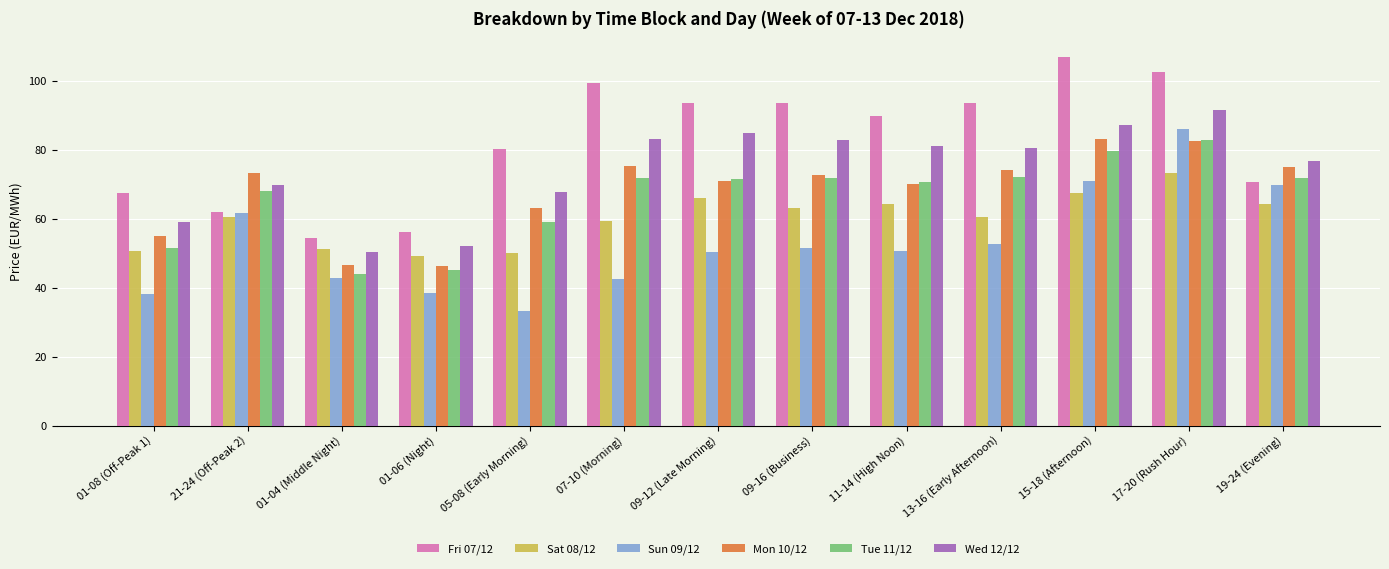

True or false: Tue 11/12 has a value of 10.4 at 01-06 (Night).

False